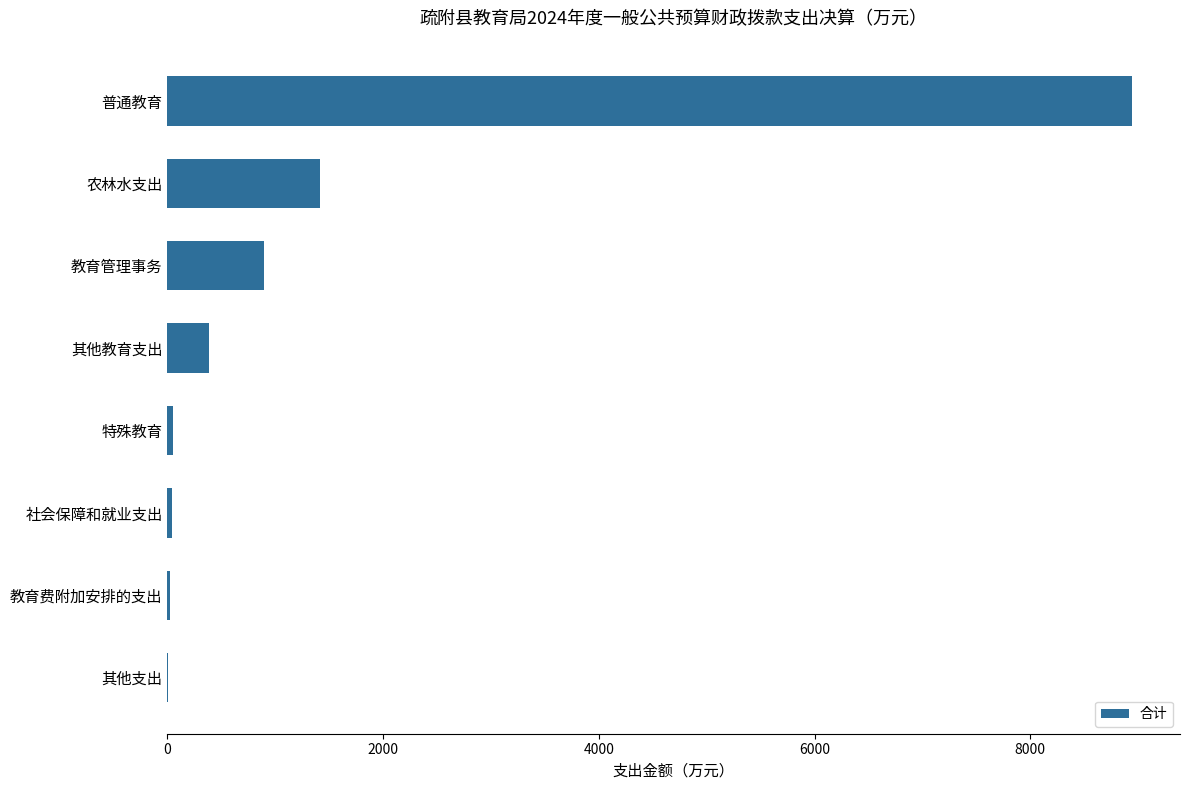

How many data points does each series have?

8